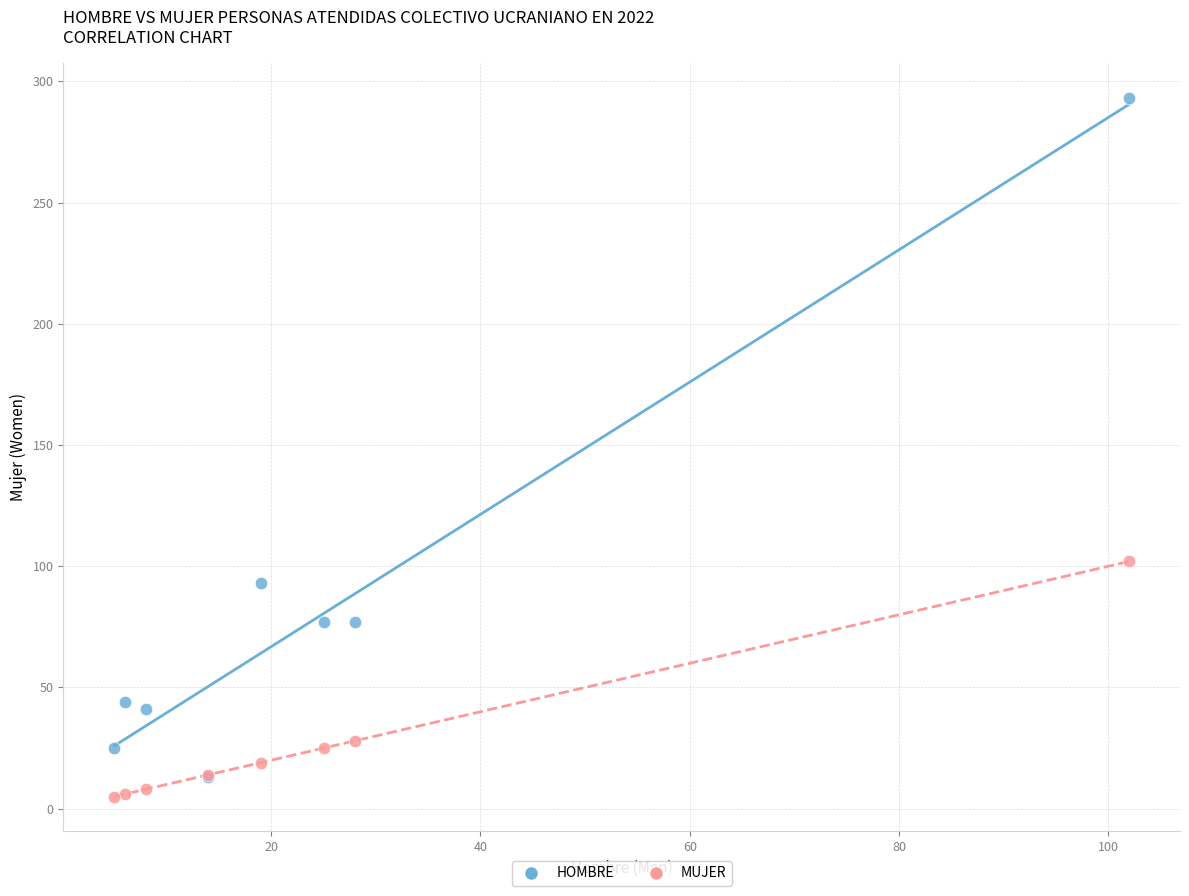

In the HOMBRE series, what Y value is closest to 153?

93